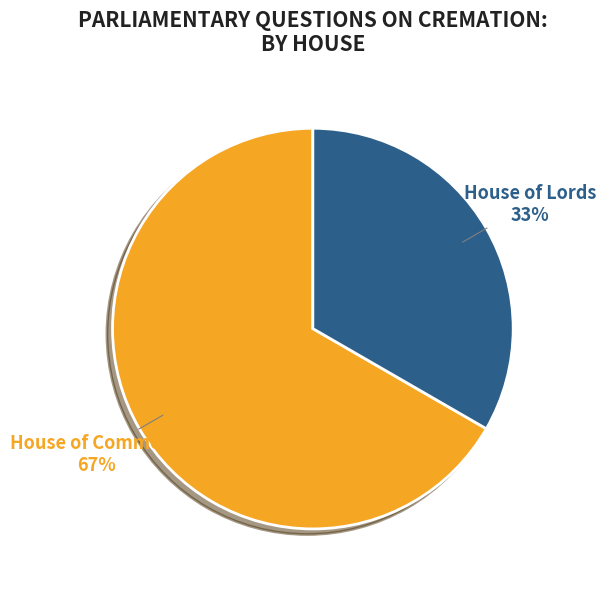

How many slices are in this pie chart?

2